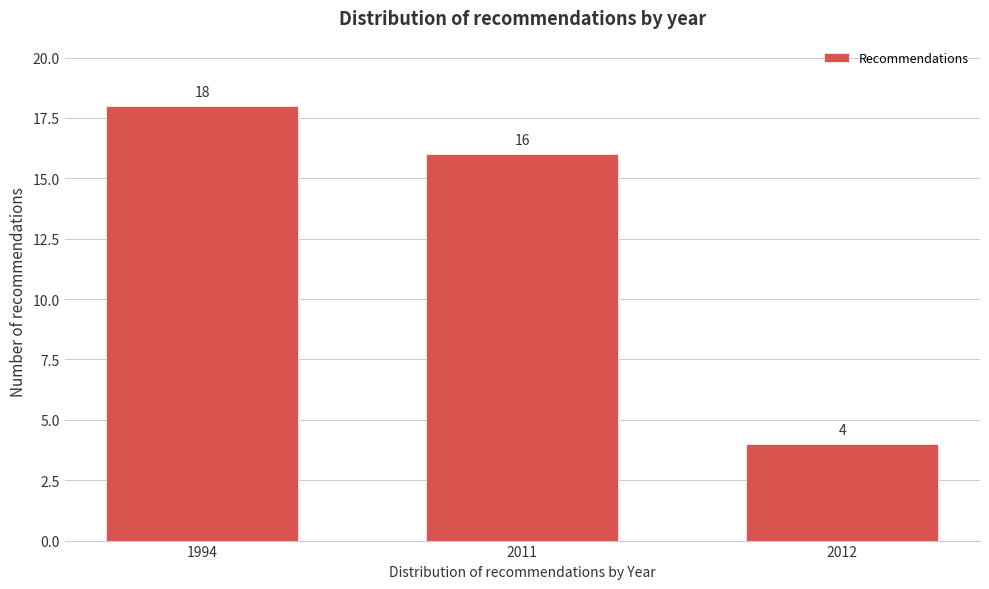

Reading left to right, what are all the values shown in this chart?

18	16	4